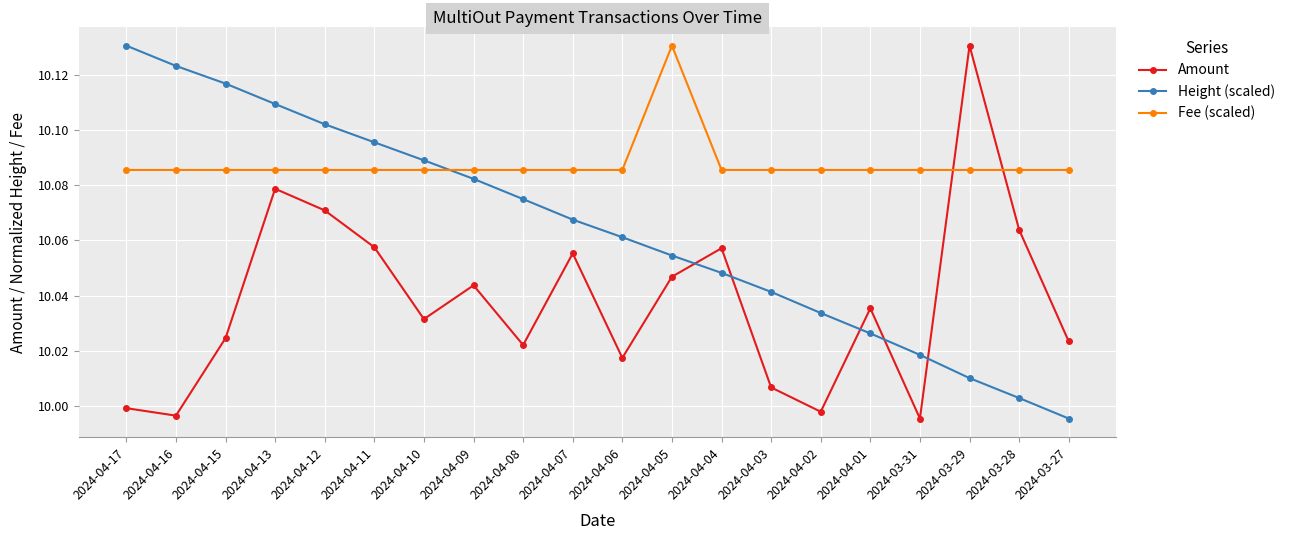

Is it true that Amount equals 10.0 at 2024-04-10?

True